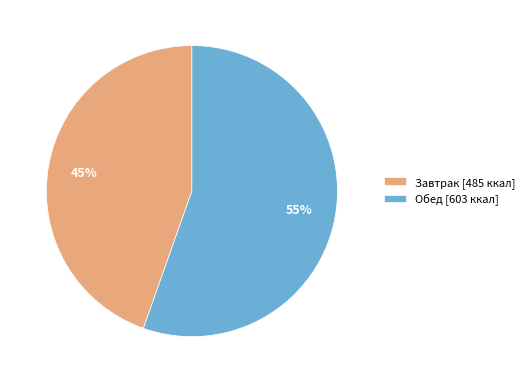

True or false: Обед accounts for 55% of the total.

True